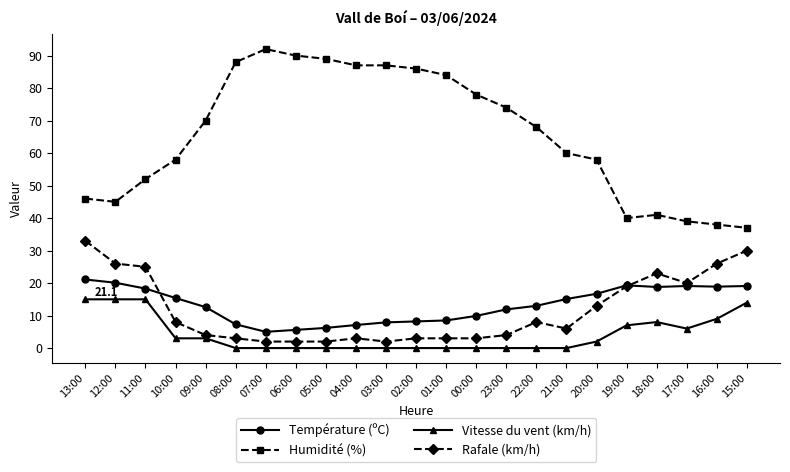

Which label corresponds to the largest value in the chart?

07:00